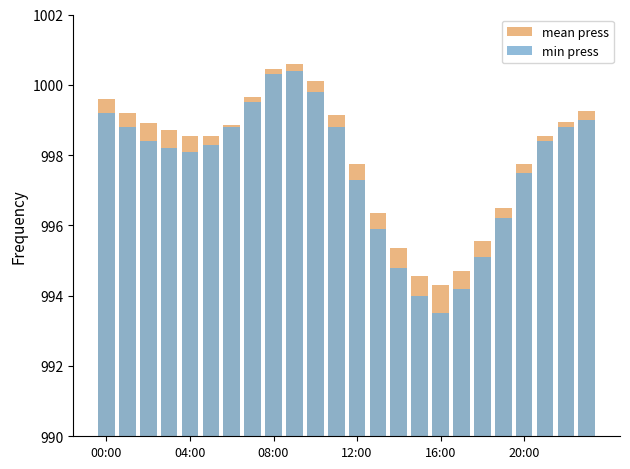

What is the difference between the maximum and minimum values in the min press series?

6.9